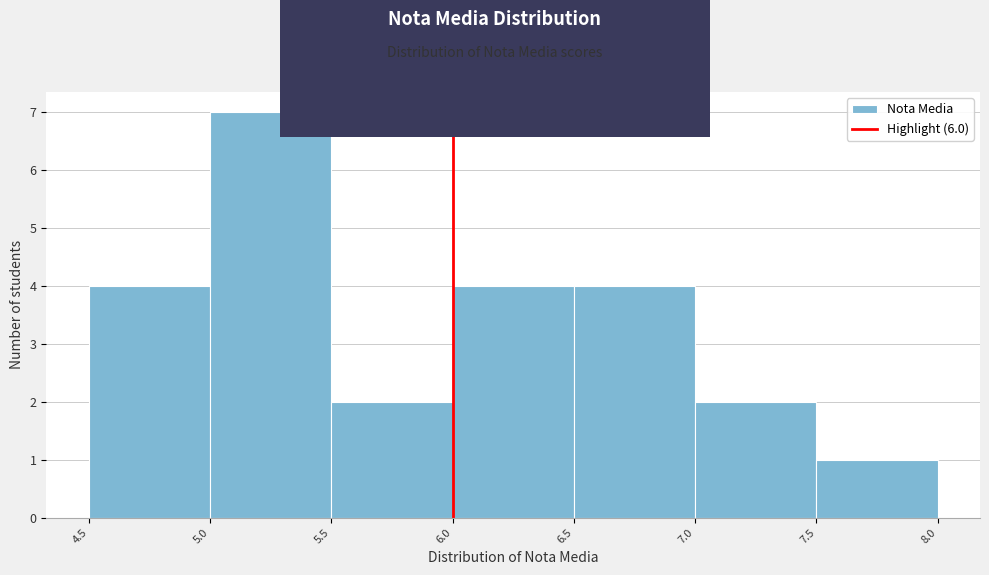

Reading left to right, list every bar in this chart as the range it spans on the x-axis followed by its height. The values are not printed on the chart, so give them approximately, as read against the axis.

4.5 to 5.0: 4
5.0 to 5.5: 7
5.5 to 6.0: 2
6.0 to 6.5: 4
6.5 to 7.0: 4
7.0 to 7.5: 2
7.5 to 8.0: 1